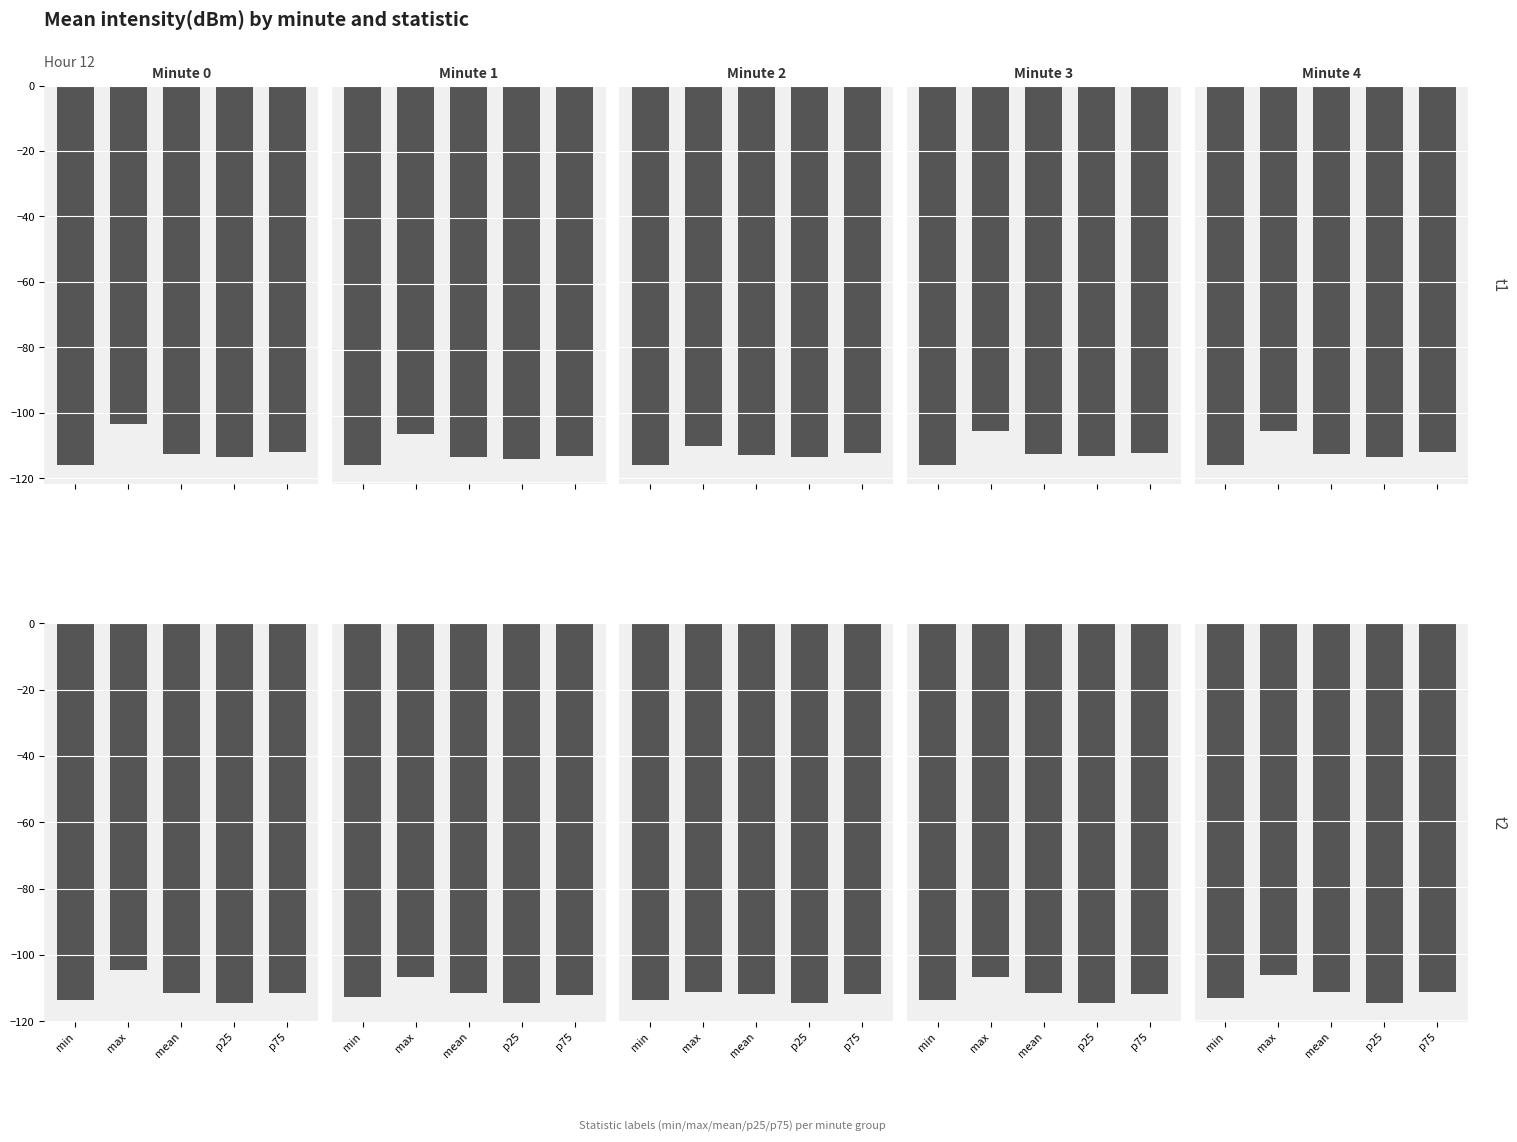

Does the chart contain any negative values?

Yes